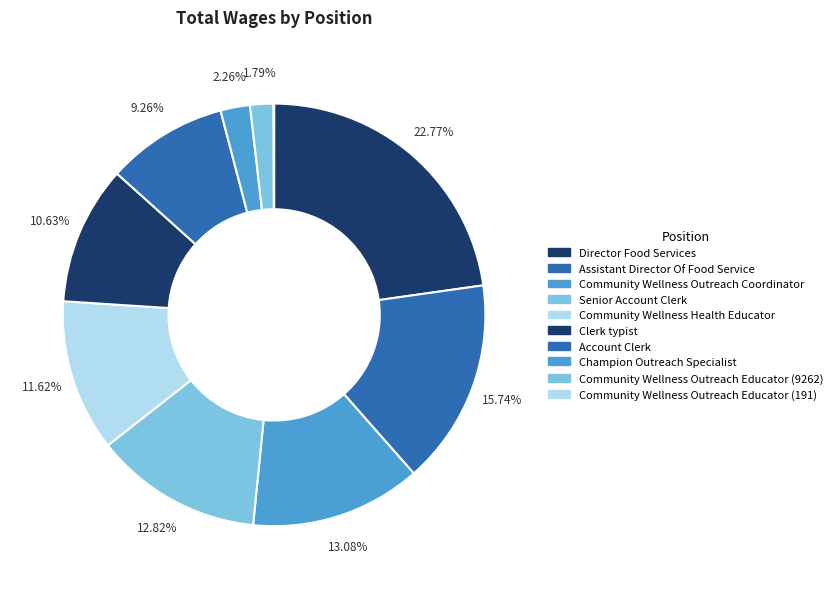

Is it true that Account Clerk is 22% of the pie?

False